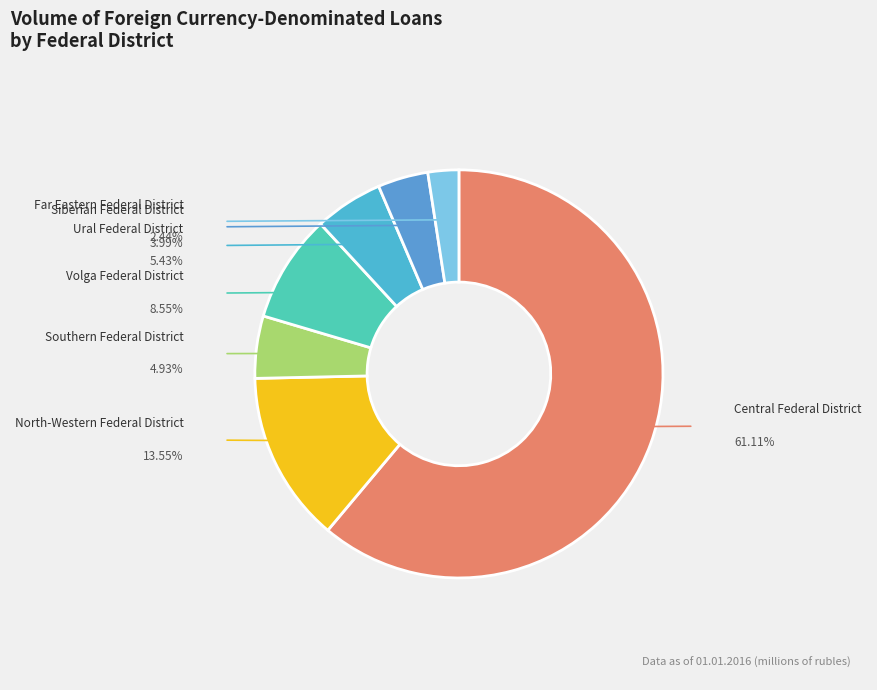

Is there a majority slice in this chart?

Yes